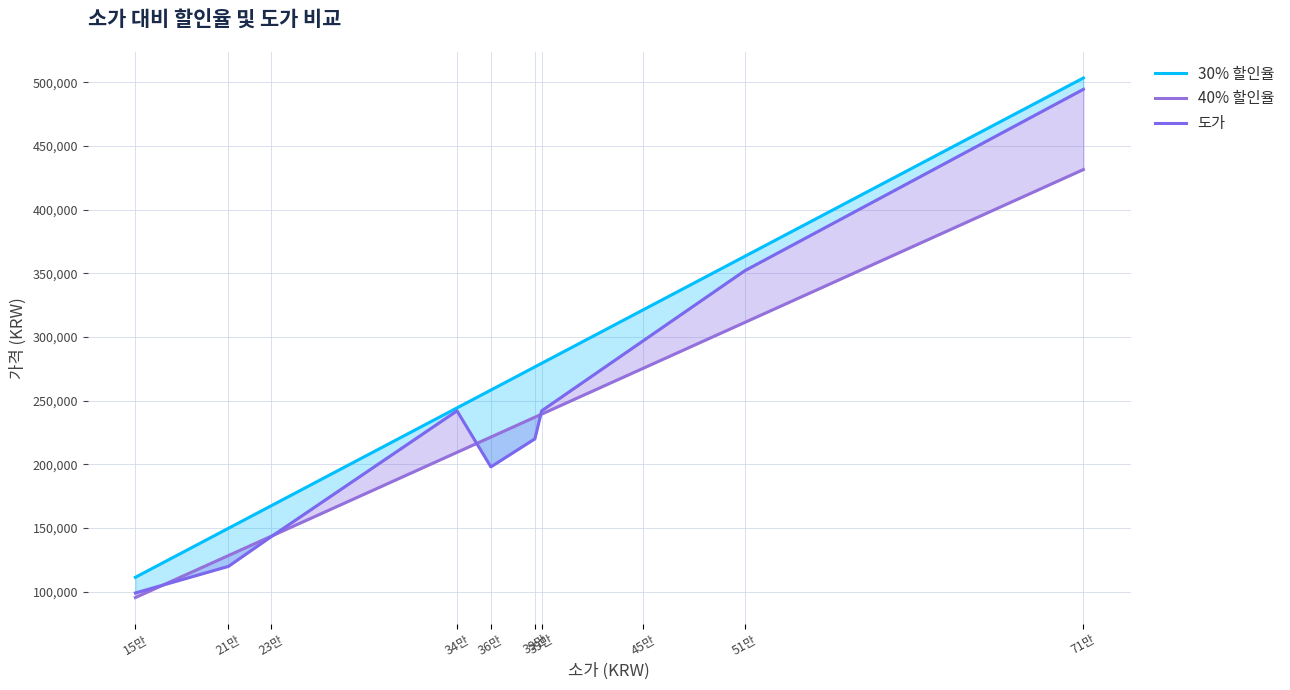

Reading left to right, extract all data points from this chart.

30% 할인율: 111300	149800	167300	244300	258300	276500	279300	321300	363300	503300
40% 할인율: 95400	128400	143400	209400	221400	237000	239400	275400	311400	431400
도가: 99000	119900	143000	242000	198000	220000	242000	297000	352000	494400